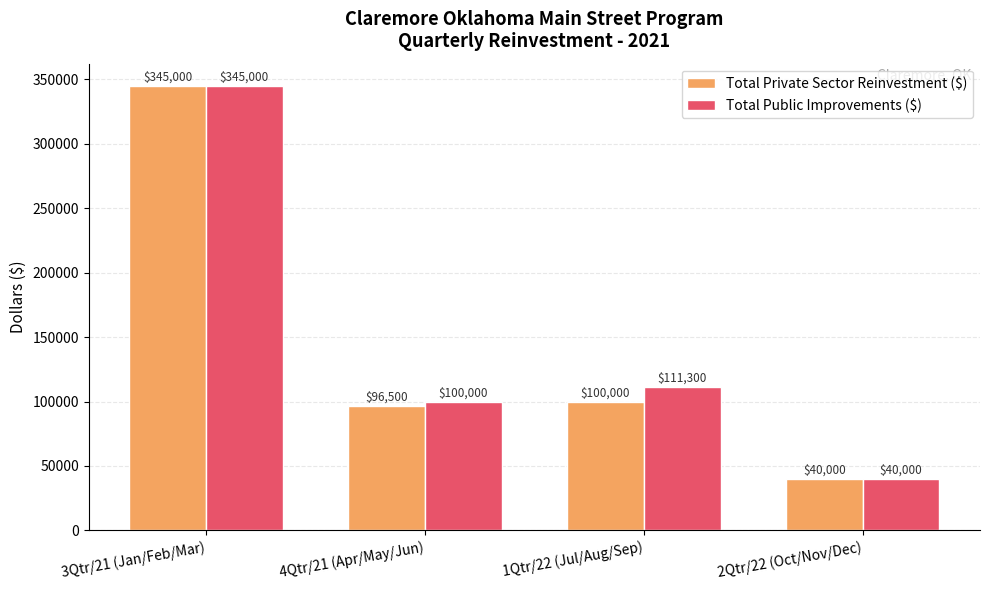

How many categories are shown in the chart?

4